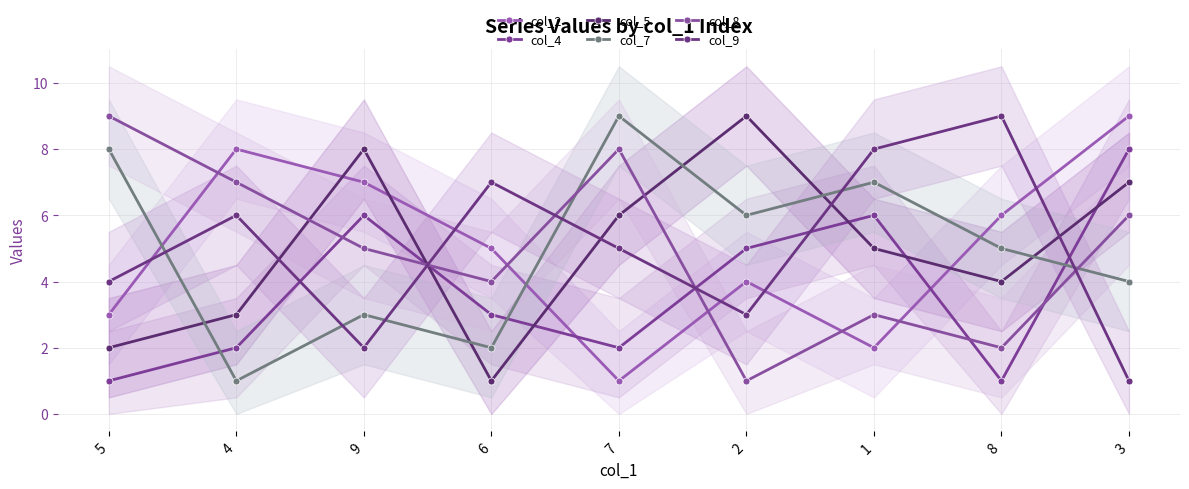

What is the average value of the col_5 series?

5